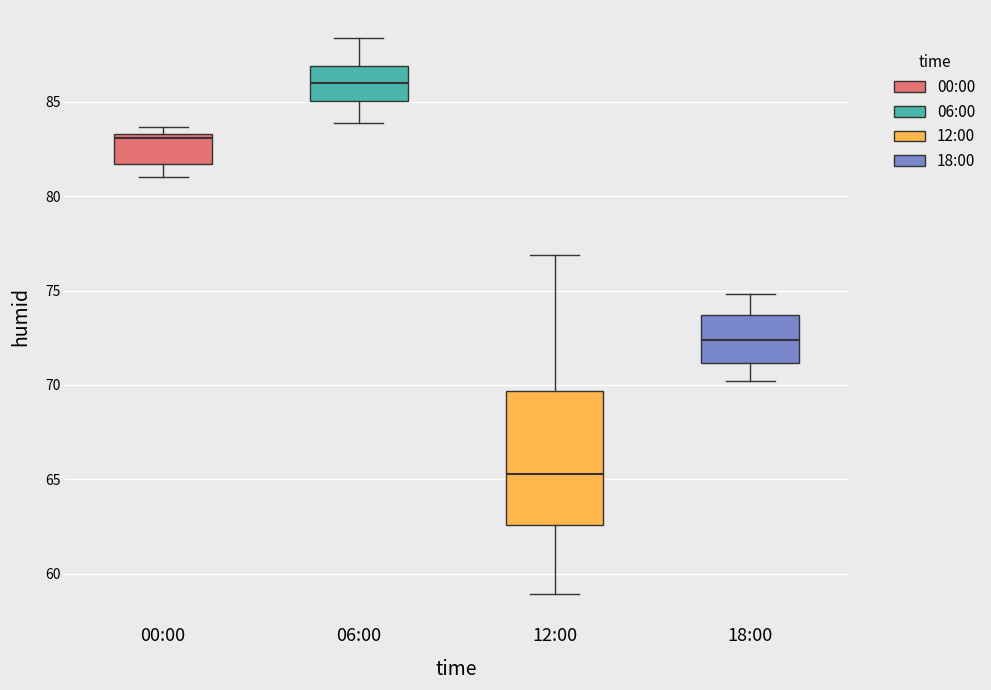

Comparing the boxes themselves (not the whiskers), which one is the tallest?

12:00